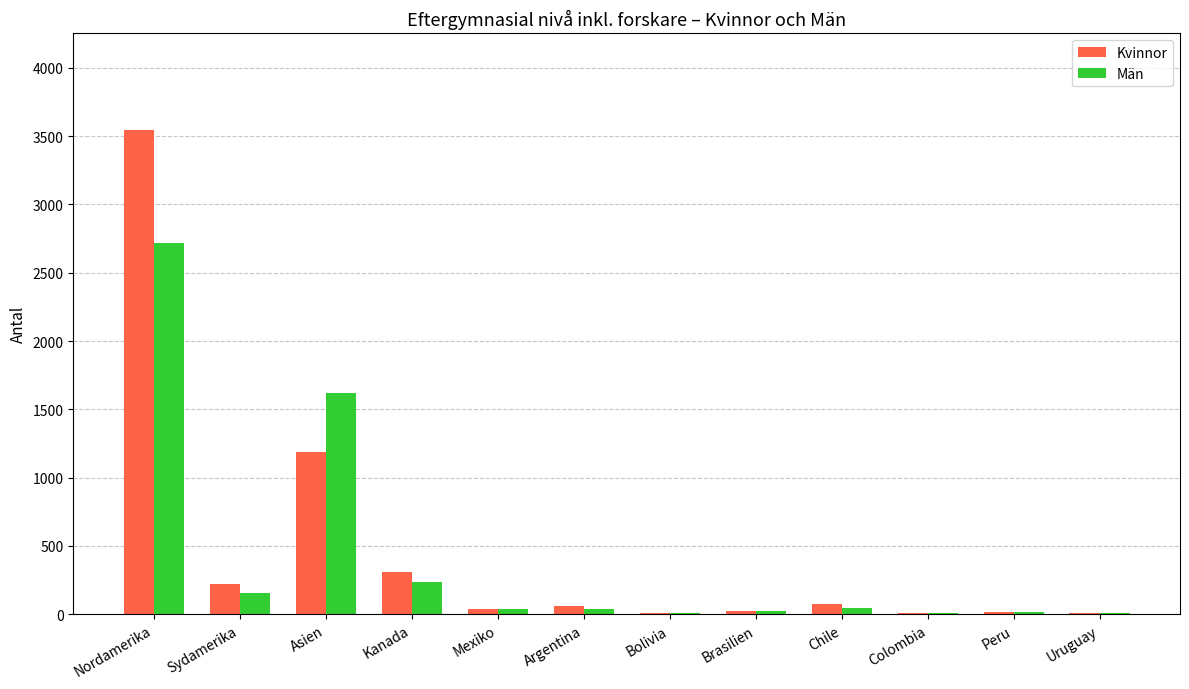

The Kvinnor series shows 3543 at Nordamerika. True or false?

True